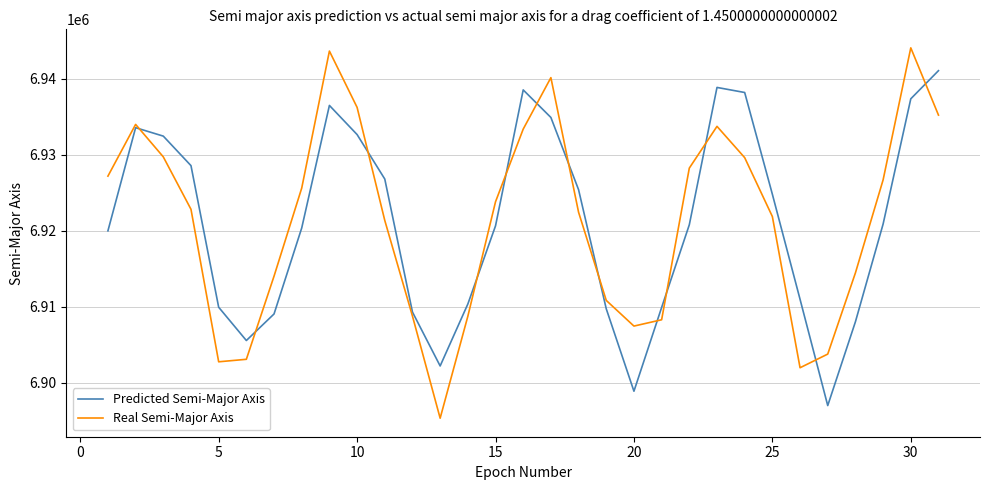

What is the highest value of the Real Semi-Major Axis series?

6944046.9